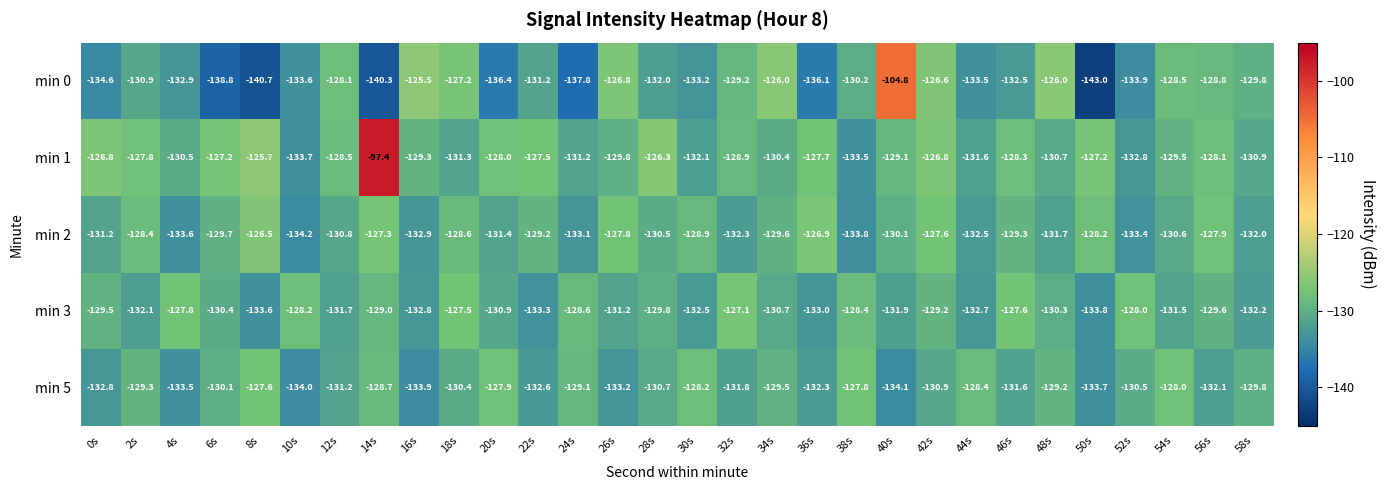

What is the average value of the min 1 series?

-128.3